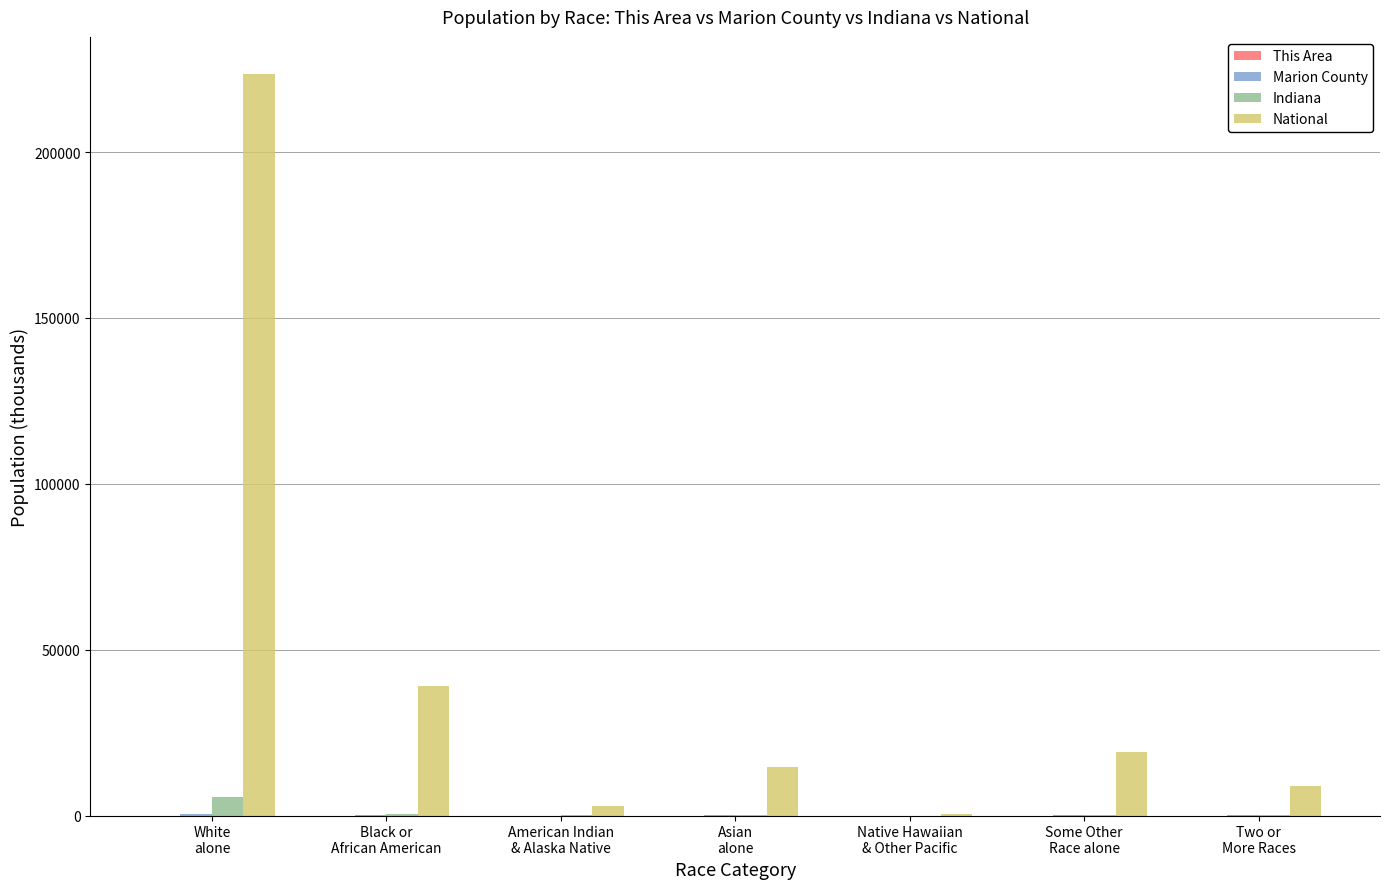

Count the number of data series in this chart.

4